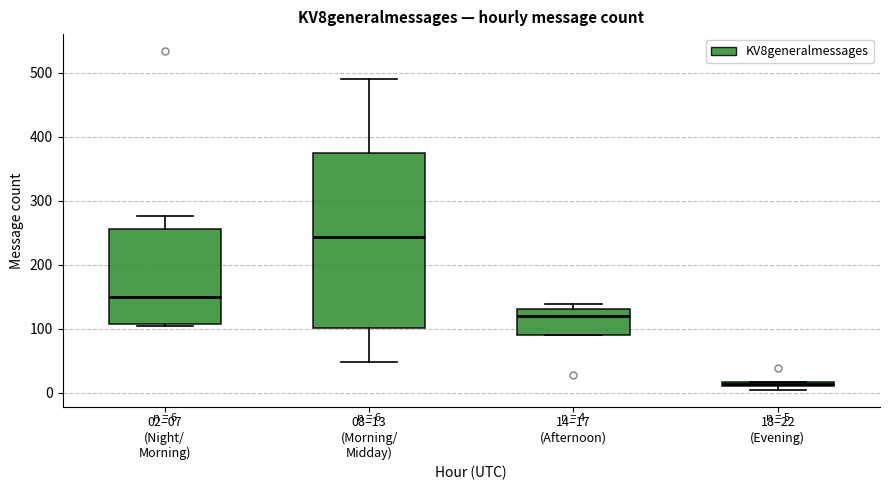

Which box has the highest median line?

08–13 (Morning/ Midday)